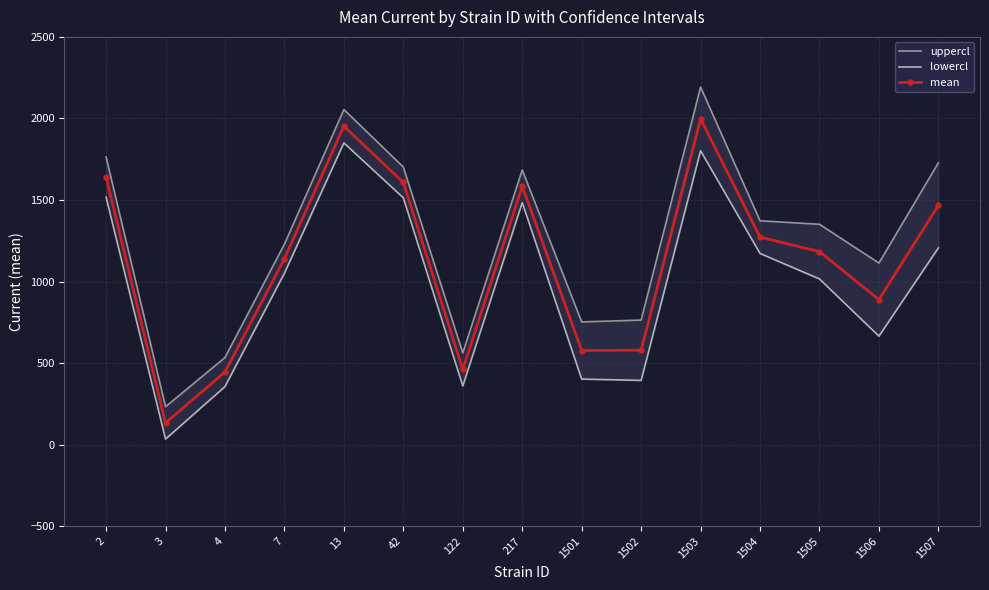

At which category is the sum across all series the highest?

1503